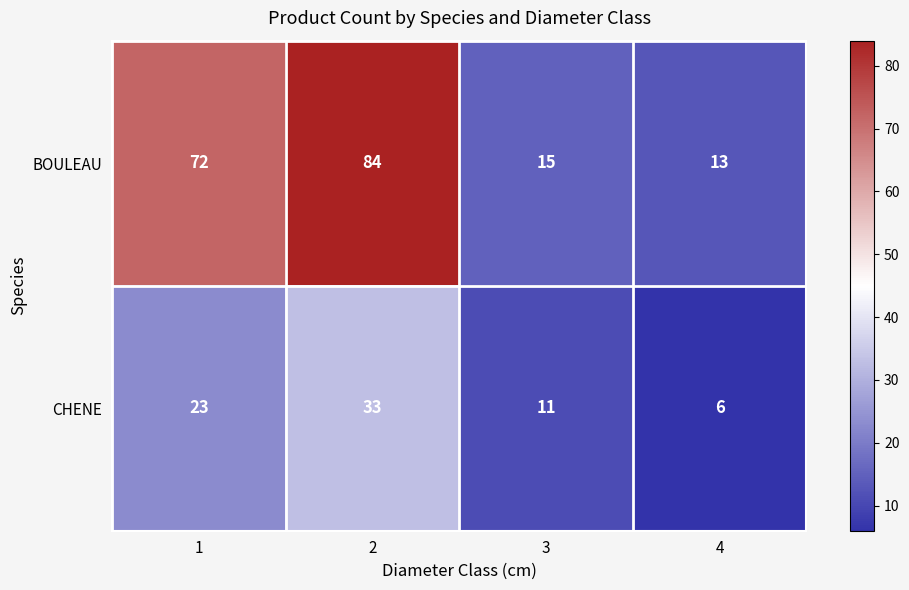

True or false: BOULEAU has a value of 13 at 4.

True